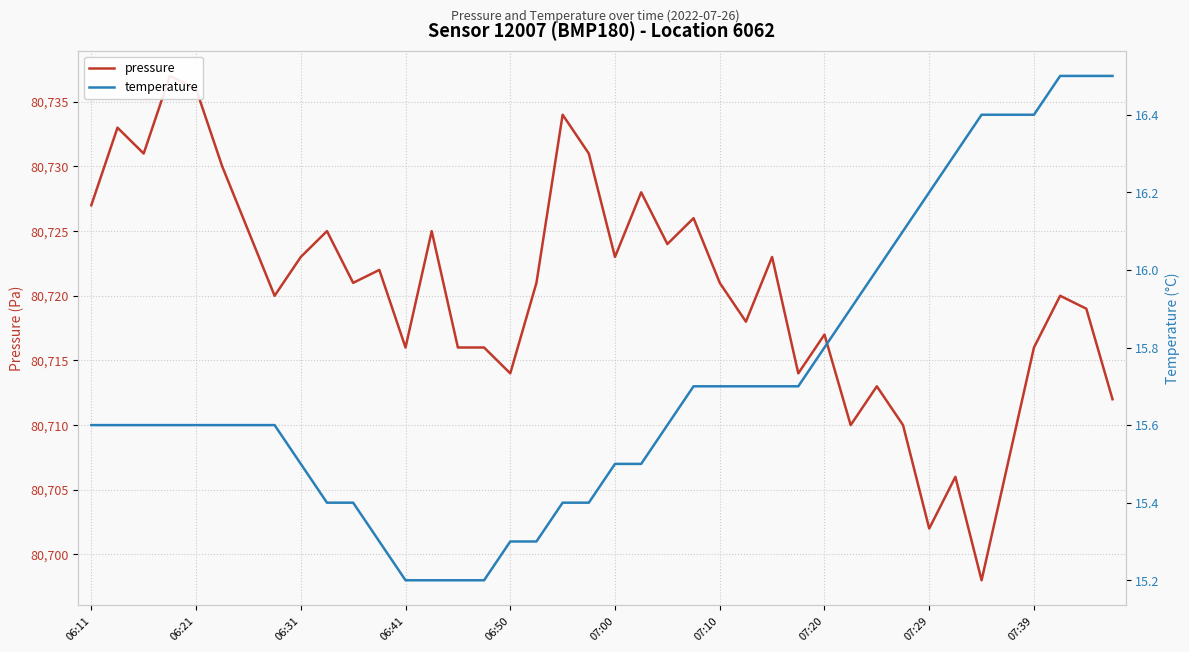

What position from the right is 38?

2